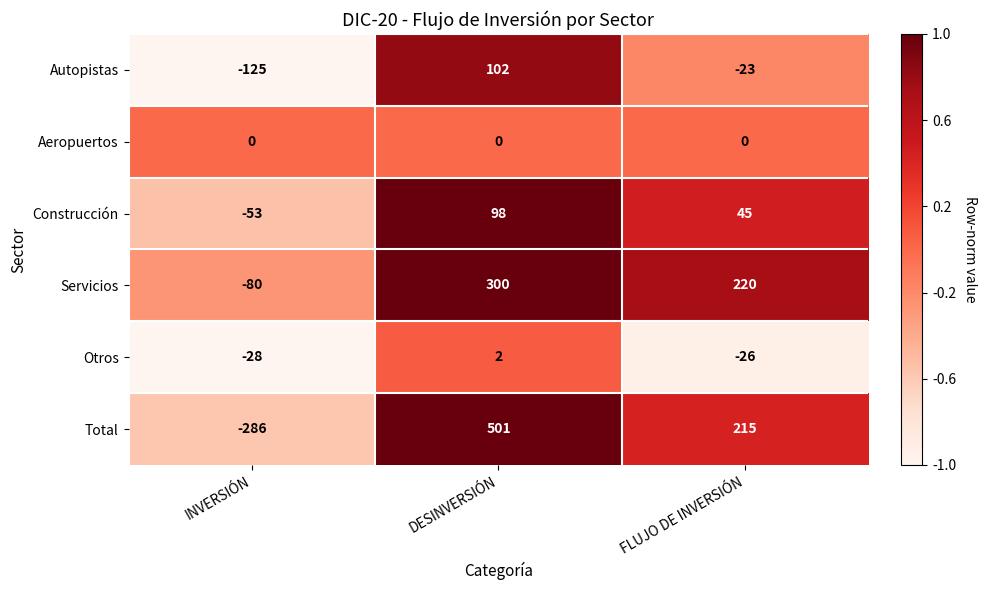

At which label is Otros closest to -13?

FLUJO DE INVERSIÓN